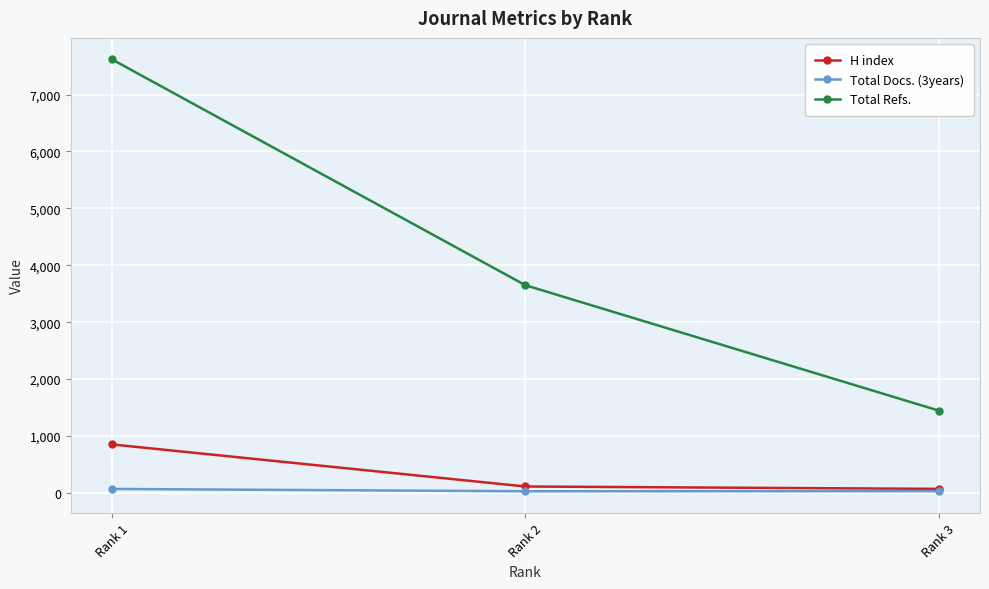

Between Rank 1 and Rank 3, which series saw the biggest shift?

Total Refs.